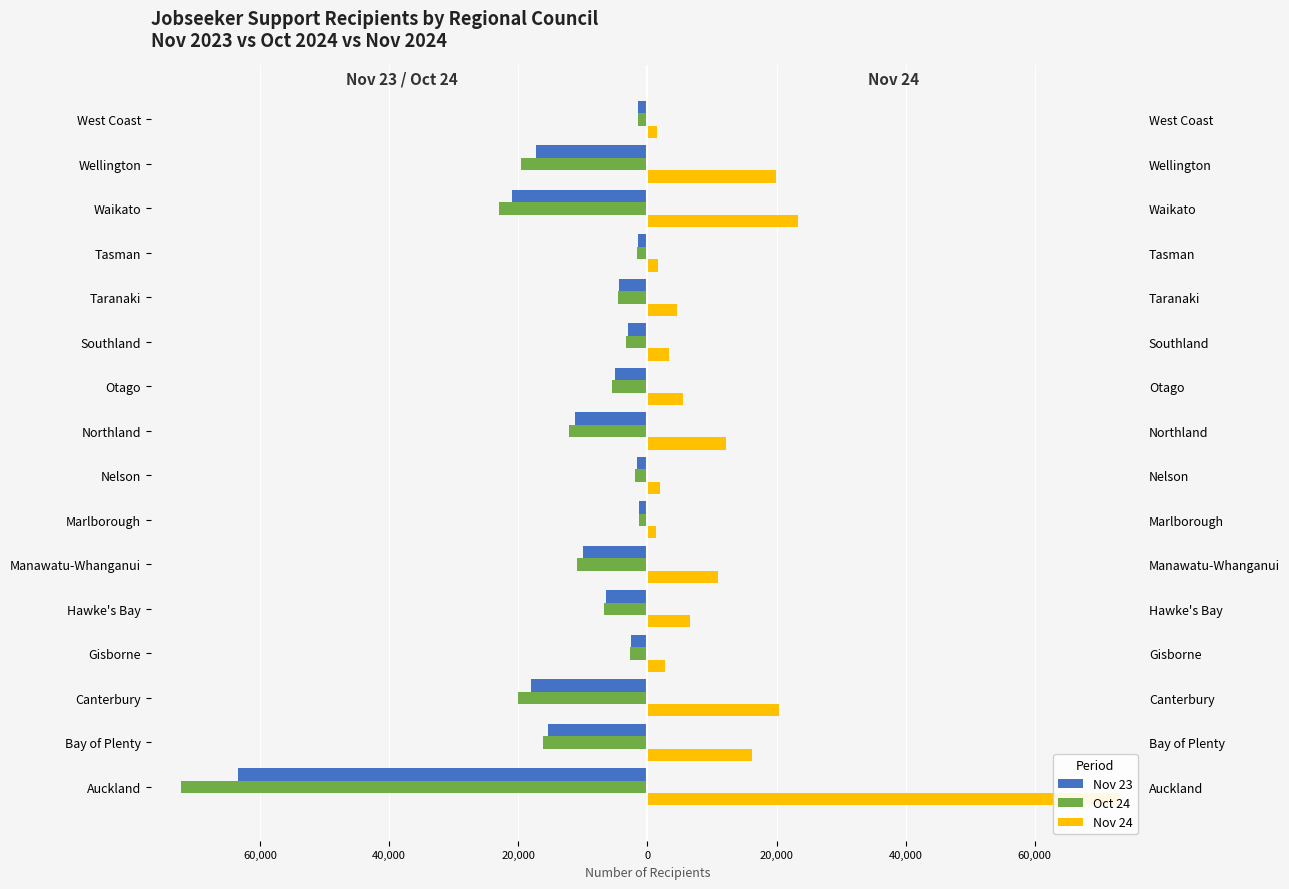

How many values in the Oct 24 series exceed -5535?

7